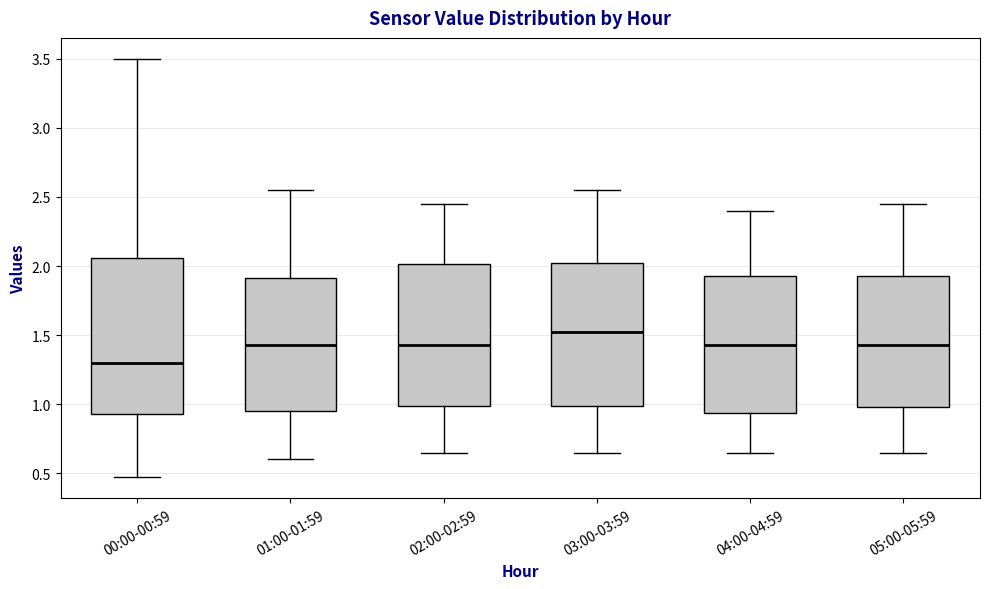

Reading left to right, read every box against the y-axis: the position of its median line, the range the box covers, and the ends of its whiskers. The values are not printed on the chart, so give them approximately, as read against the axis.

00:00-00:59: median 1.30, box 0.95 to 2.05, whiskers 0.45 to 3.50
01:00-01:59: median 1.45, box 0.95 to 1.90, whiskers 0.60 to 2.55
02:00-02:59: median 1.45, box 1.00 to 2.00, whiskers 0.65 to 2.45
03:00-03:59: median 1.55, box 1.00 to 2.05, whiskers 0.65 to 2.55
04:00-04:59: median 1.45, box 0.95 to 1.95, whiskers 0.65 to 2.40
05:00-05:59: median 1.45, box 1.00 to 1.95, whiskers 0.65 to 2.45